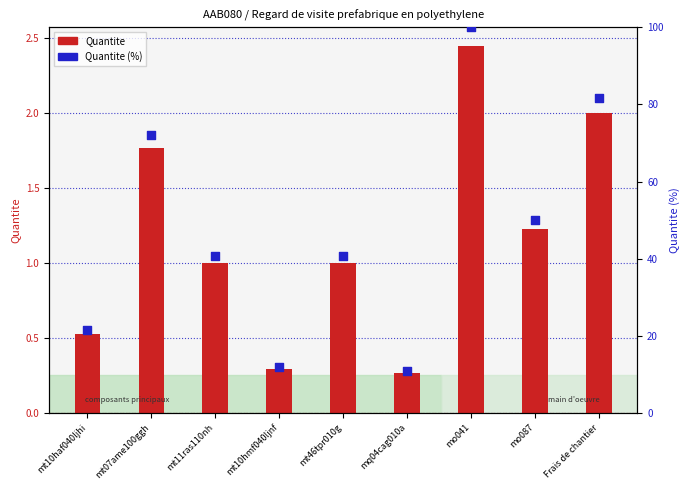

Which series has the largest total across all categories?

Quantite (%)